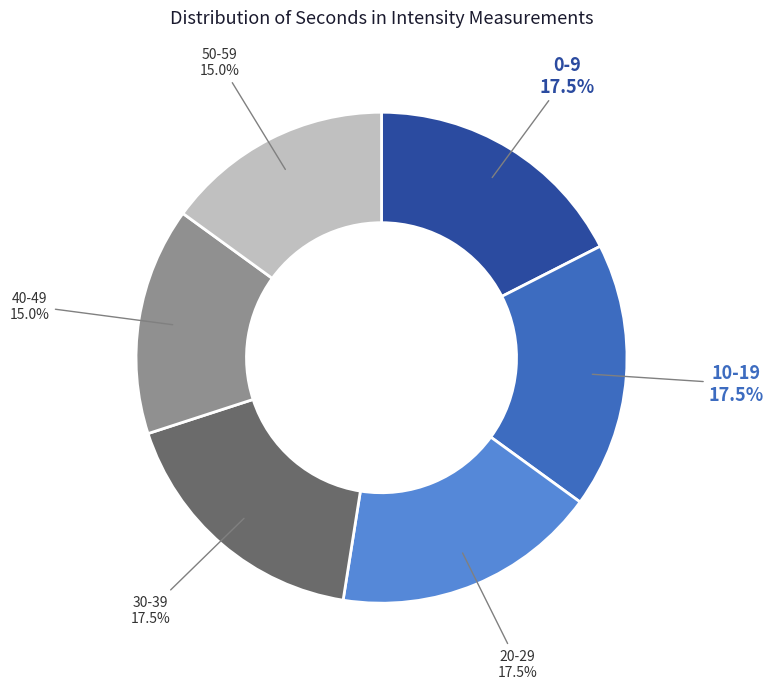

To the nearest percent, what is the average slice percentage?

17%